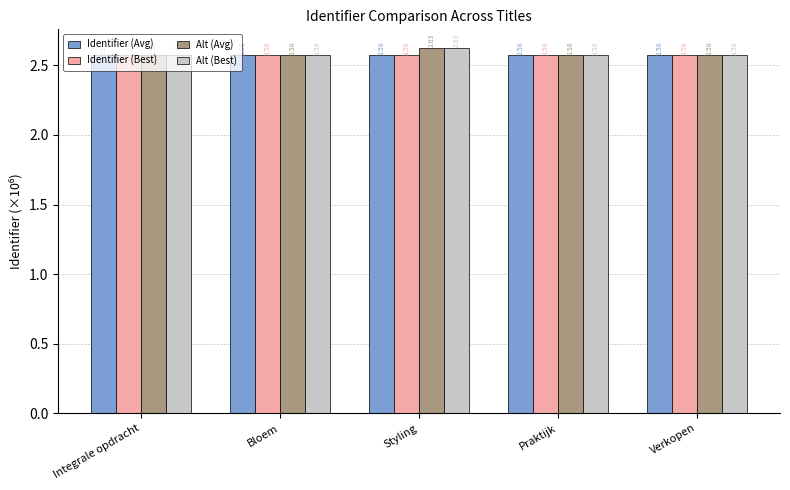

Are the bars grouped side by side (vs. stacked)?

Yes